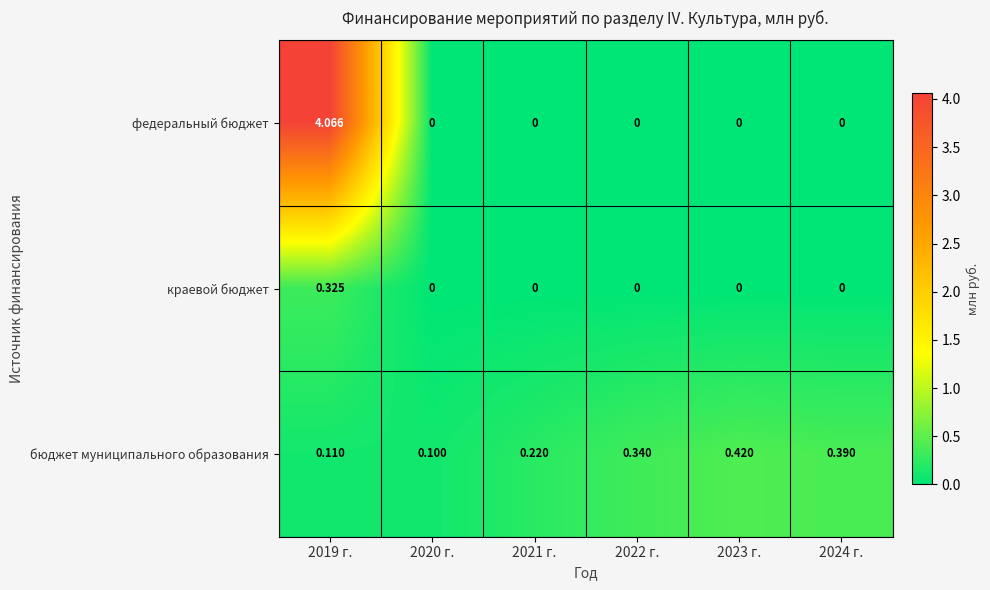

Is the value of федеральный бюджет at 2023 г. greater than the value of бюджет муниципального образования at 2020 г.?

No